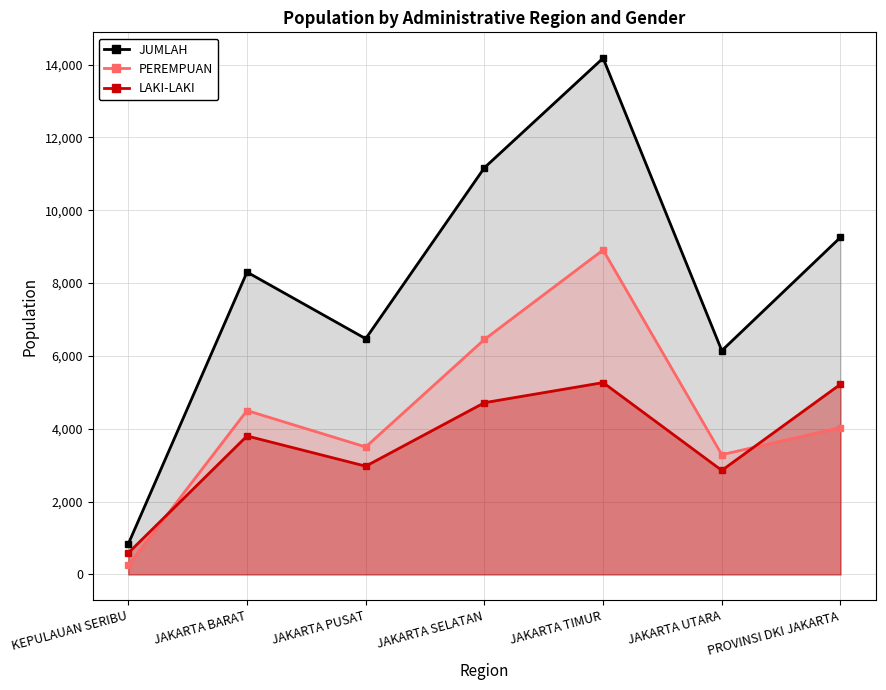

What is the smallest value displayed?

249